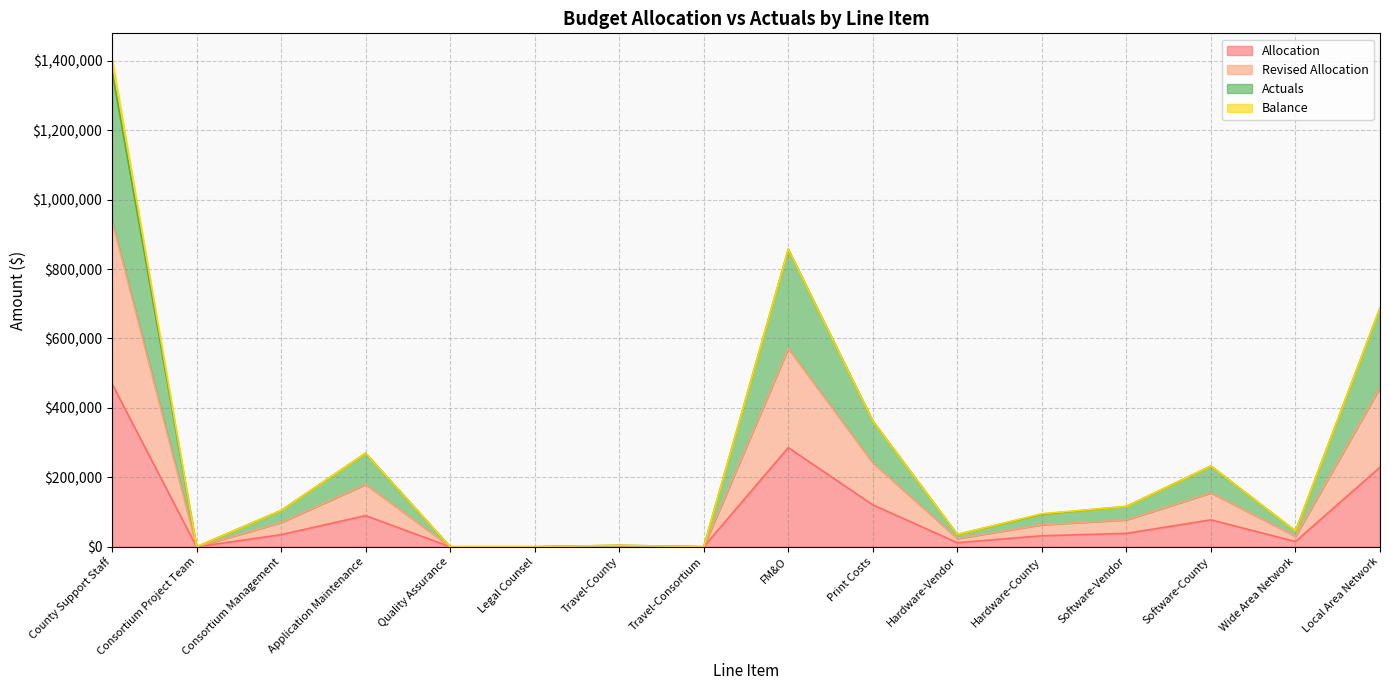

Is the value of Revised Allocation at Consortium Project Team greater than the value of Actuals at Travel-County?

No